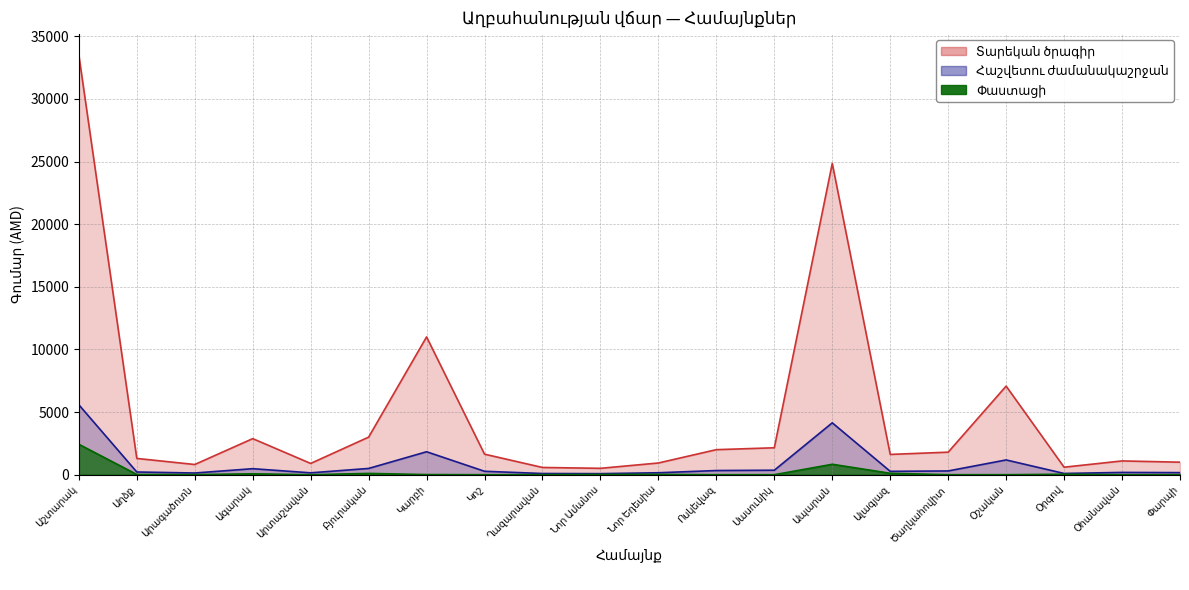

What is the total value across all series at Ծաղկահովիտ?

2100.0